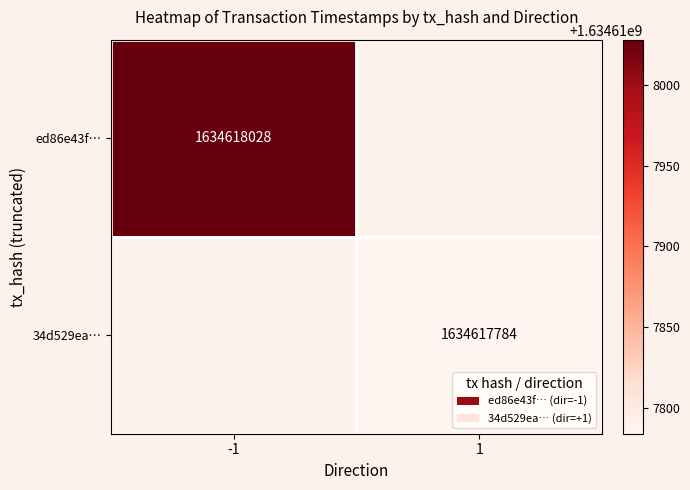

Which series has the widest spread of values?

ed86e43fd80138ed242f319ca6bcc8eb235f05c